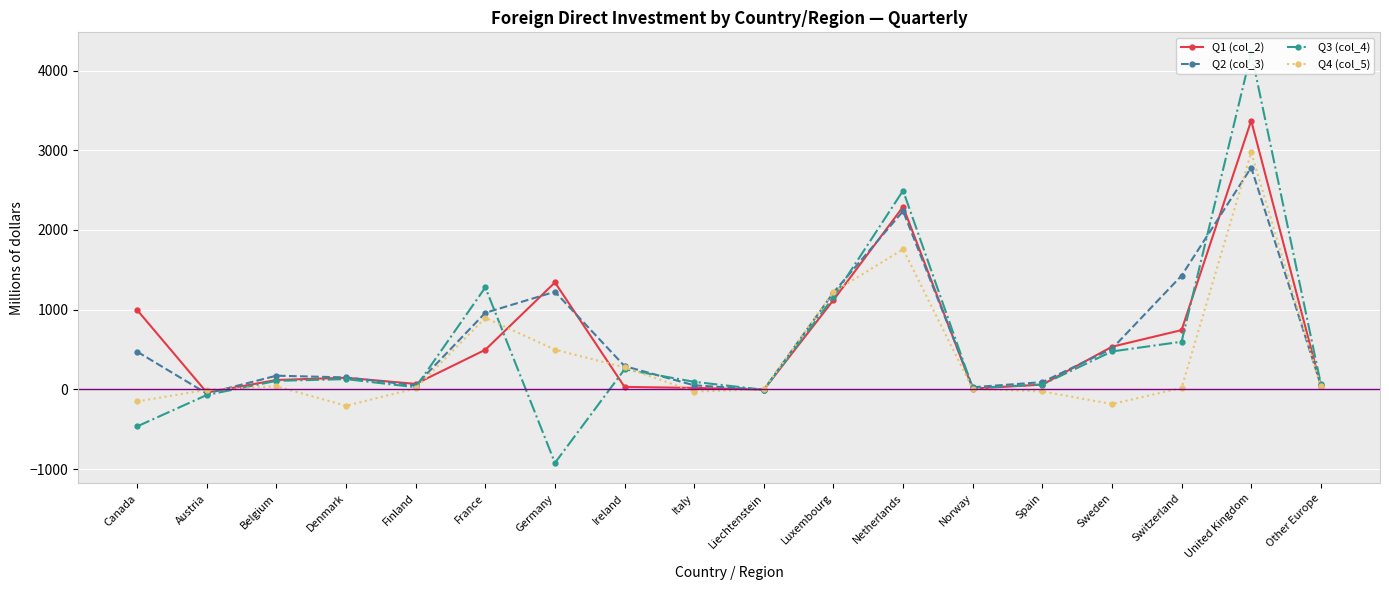

What is the difference between the maximum and second lowest values in the Q1 (col_2) series?

3375